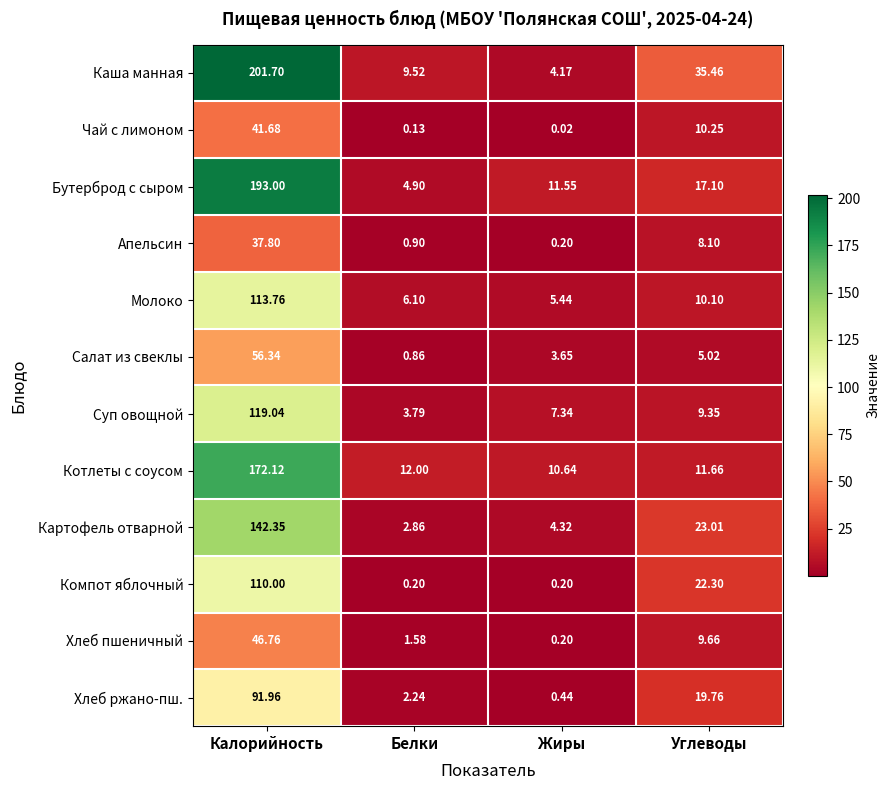

Where is Суп овощной nearest to the value 61?

Углеводы